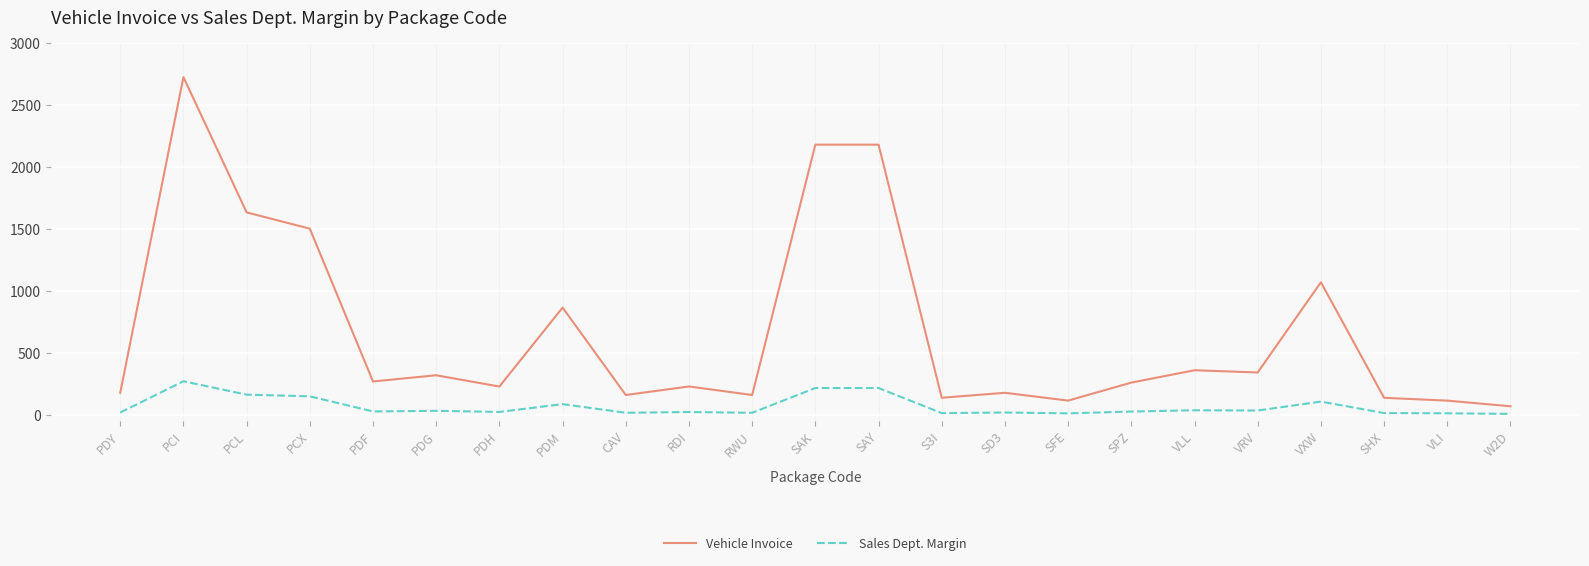

What are all the series names shown in the legend?

Vehicle Invoice, Sales Dept. Margin